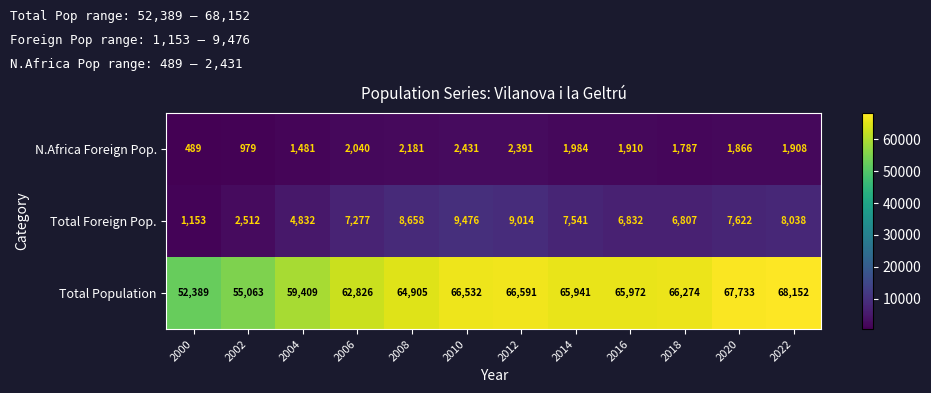

What is the sum of the Total Population values at 2004 and 2008?

124314